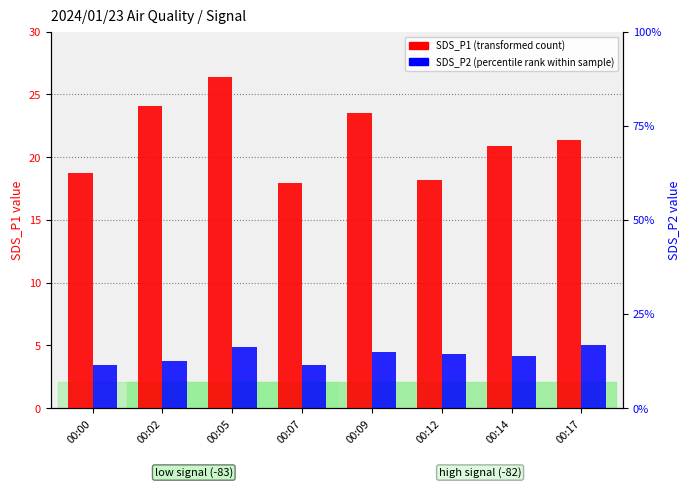

At which label does SDS_P2 (percentile rank) reach its peak?

00:17